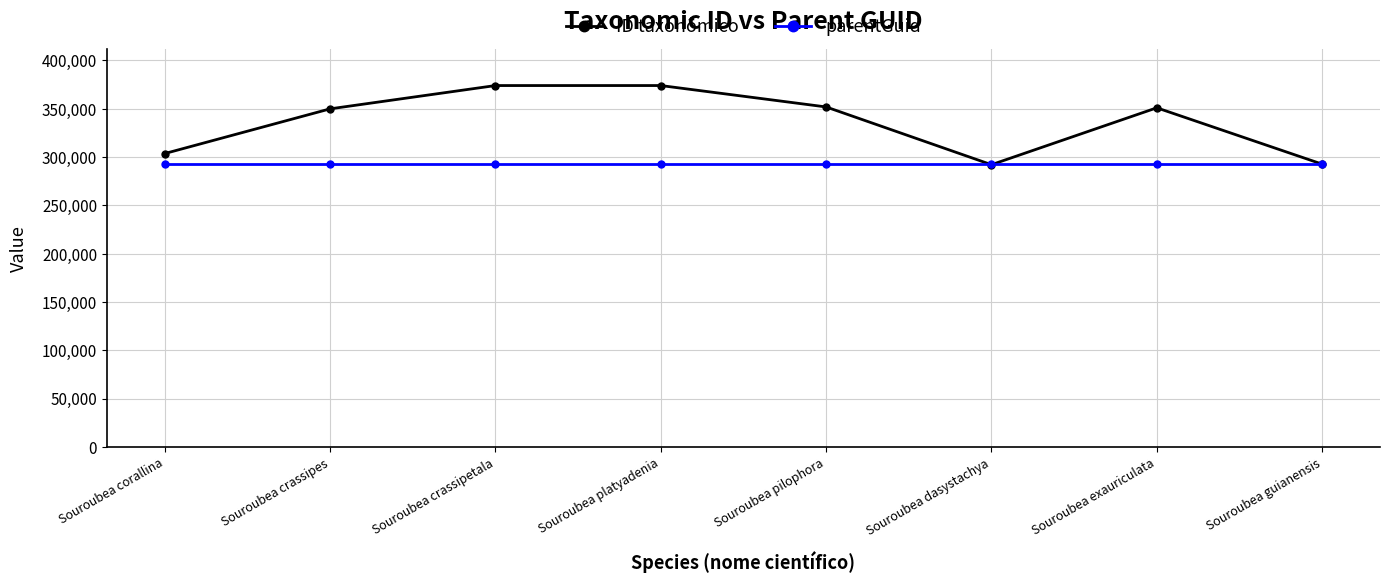

What are all the series names shown in the legend?

ID taxonômico, parentGuid